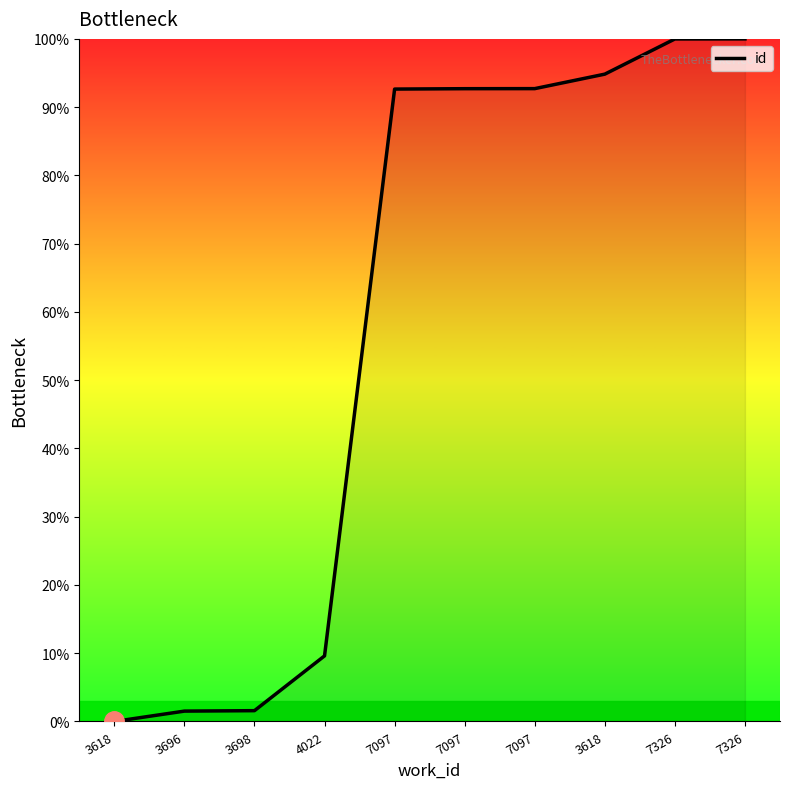

Where is the data nearest to the value 50?

4022